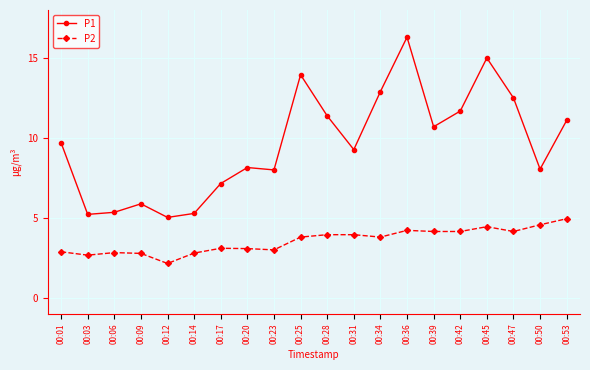

What is the greatest value displayed?

16.3